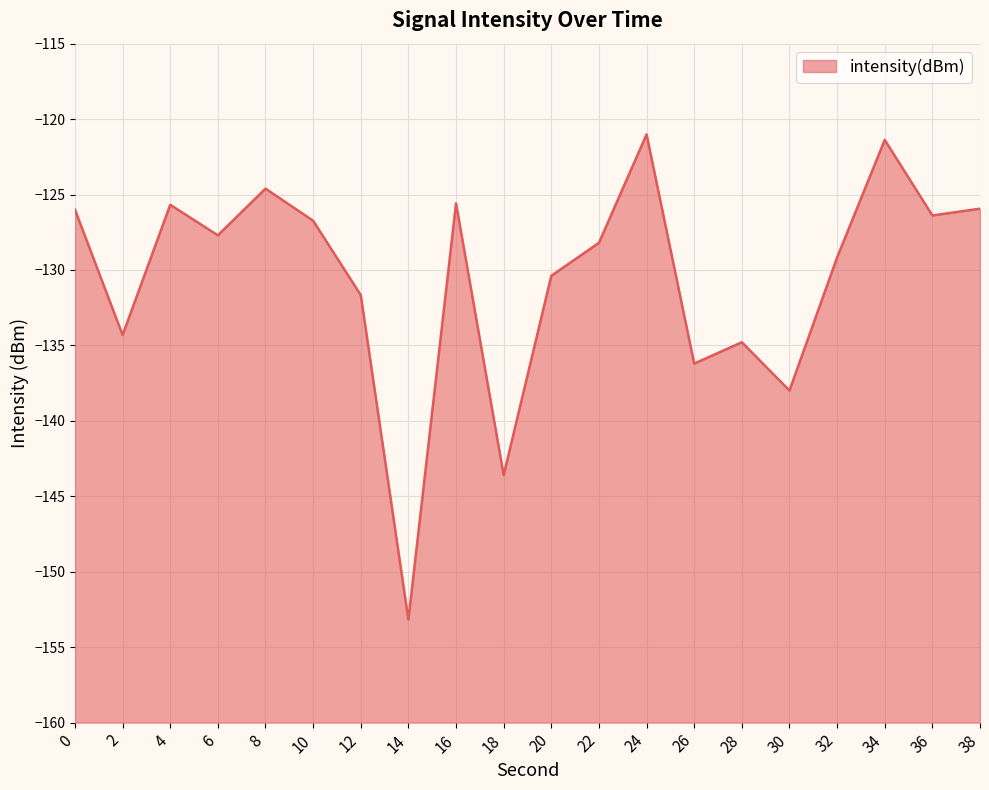

Between 24 and 4, which is larger?

24